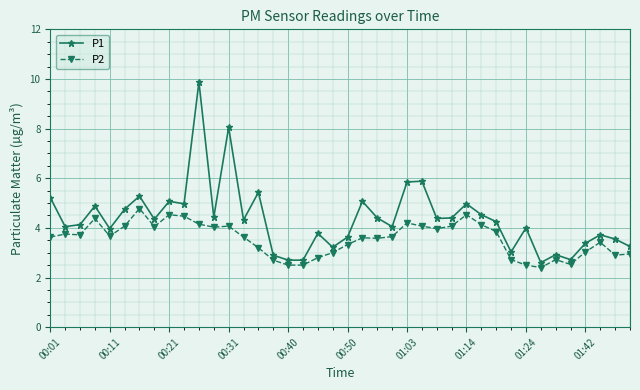

Which series has the largest total across all categories?

P1